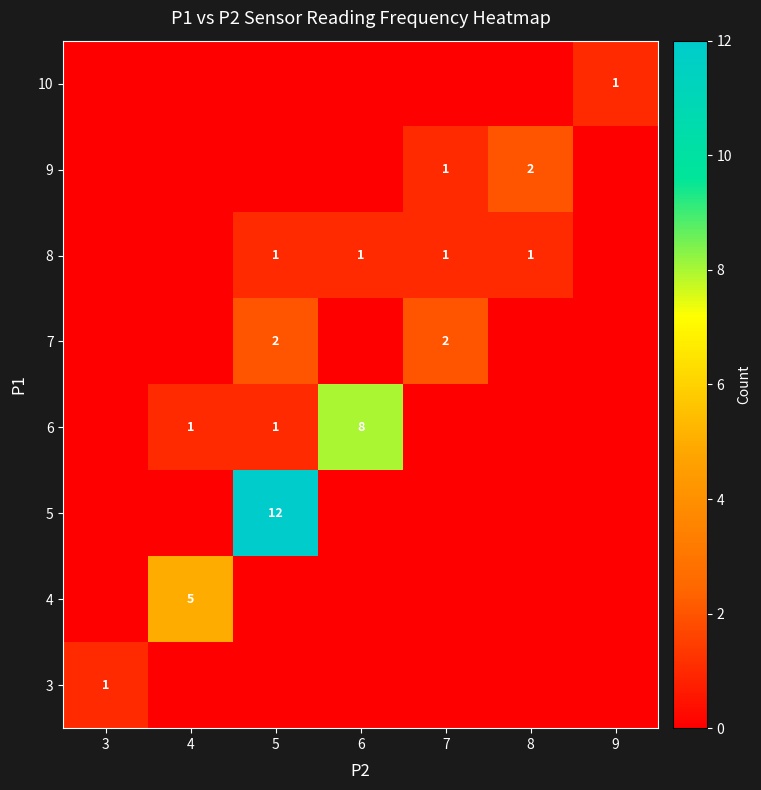

At which label does row_3 reach its peak?

6